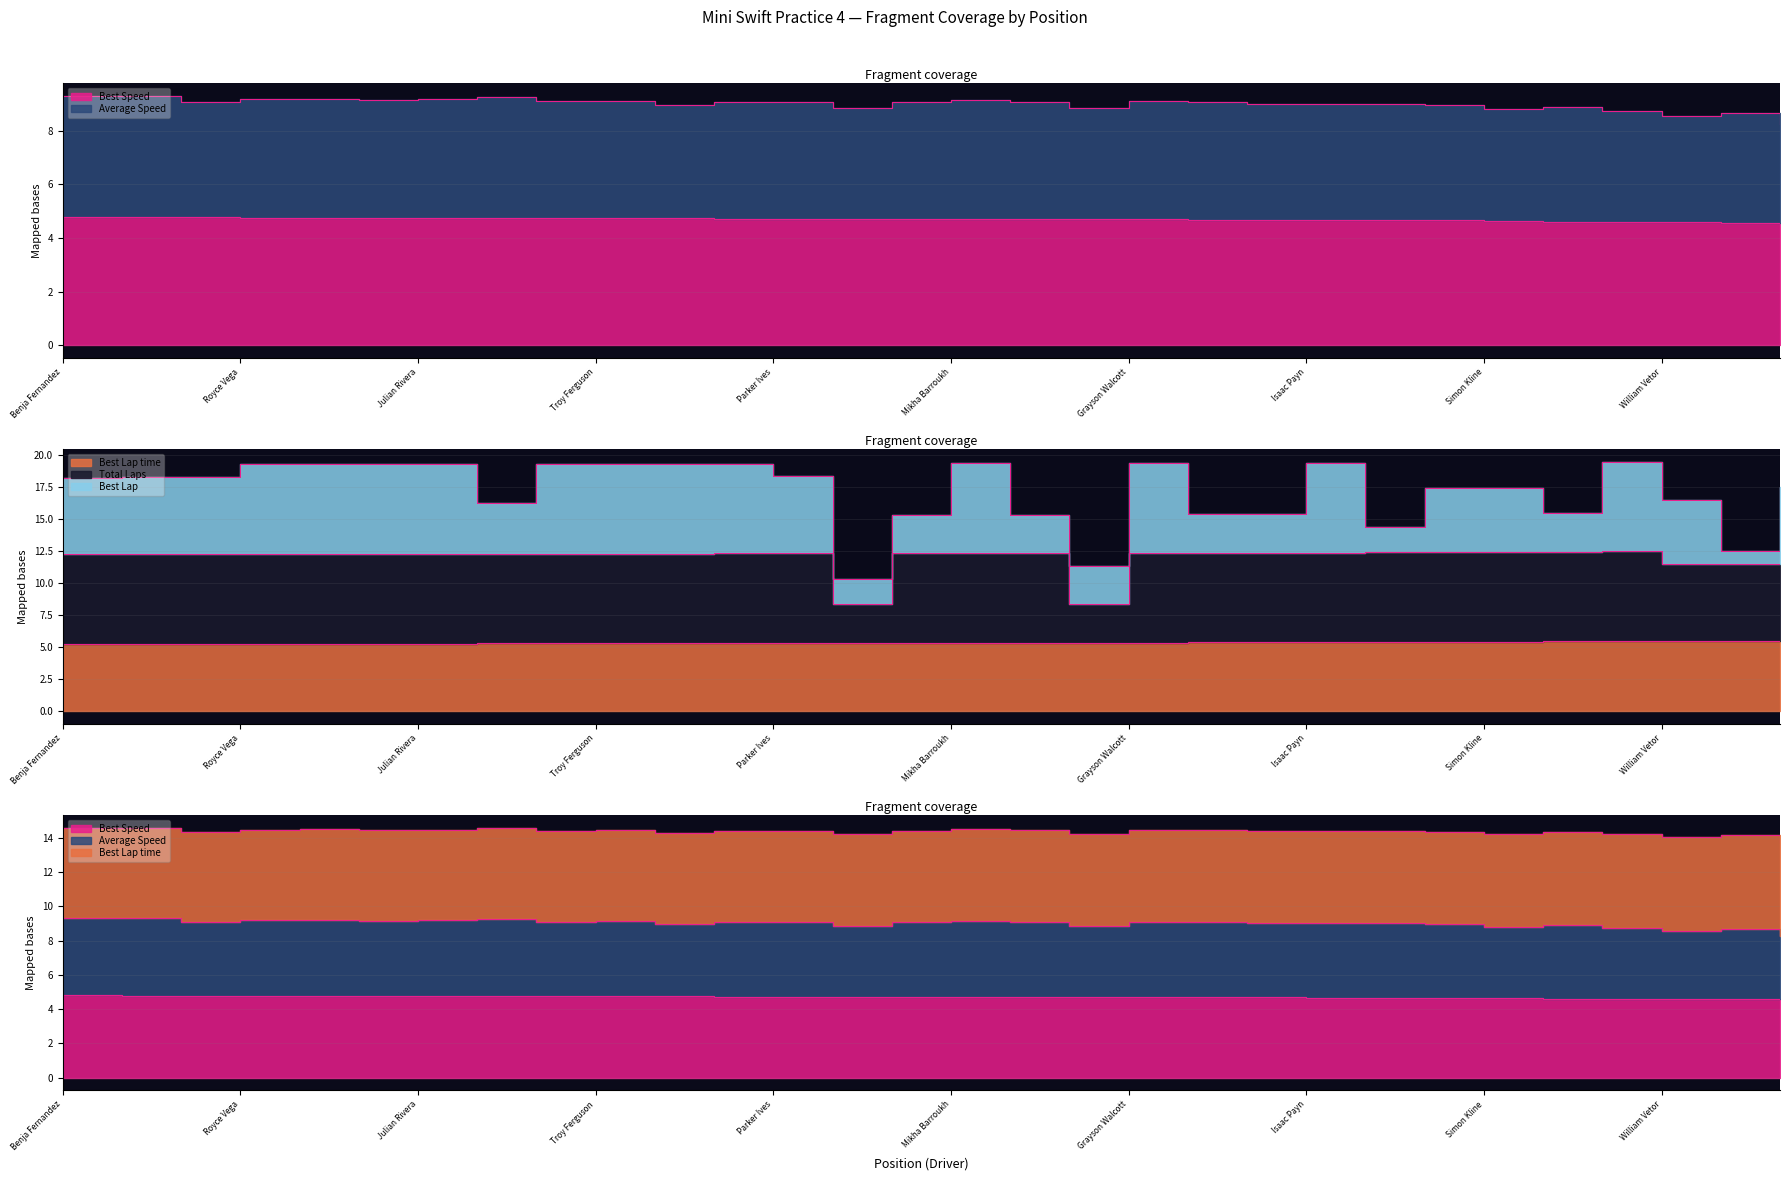

Rank the series by their maximum value, from lowest to highest.

Best Speed, Best Lap time, Total Laps, Average Speed